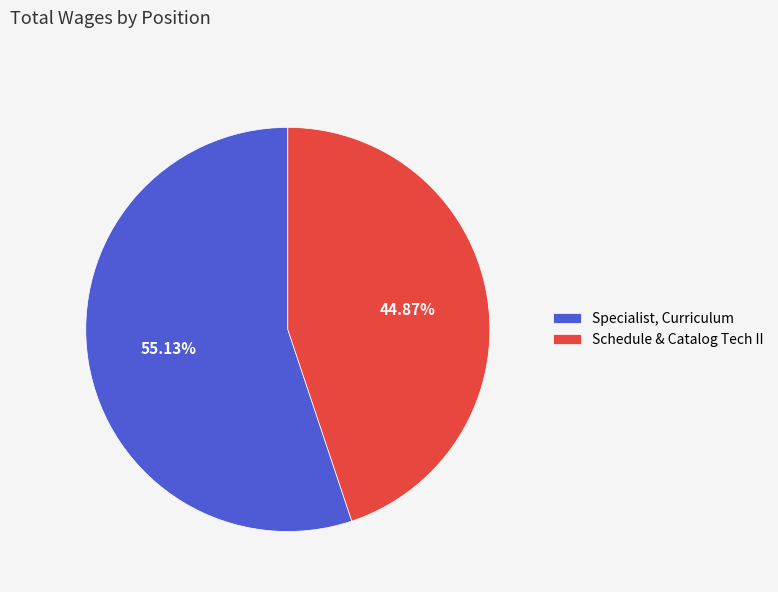

How many slices are in this pie chart?

2